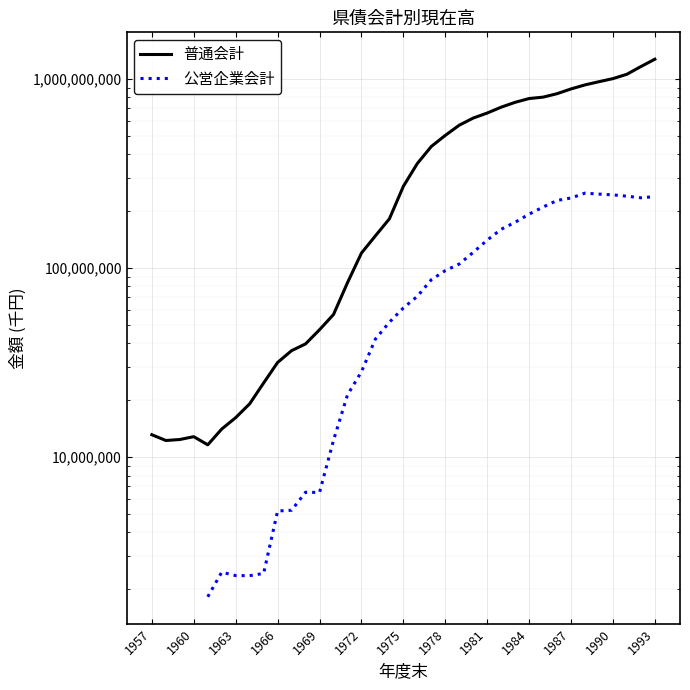

What is the difference between the 公営企業会計 values at 20 and 26?

87933695.0